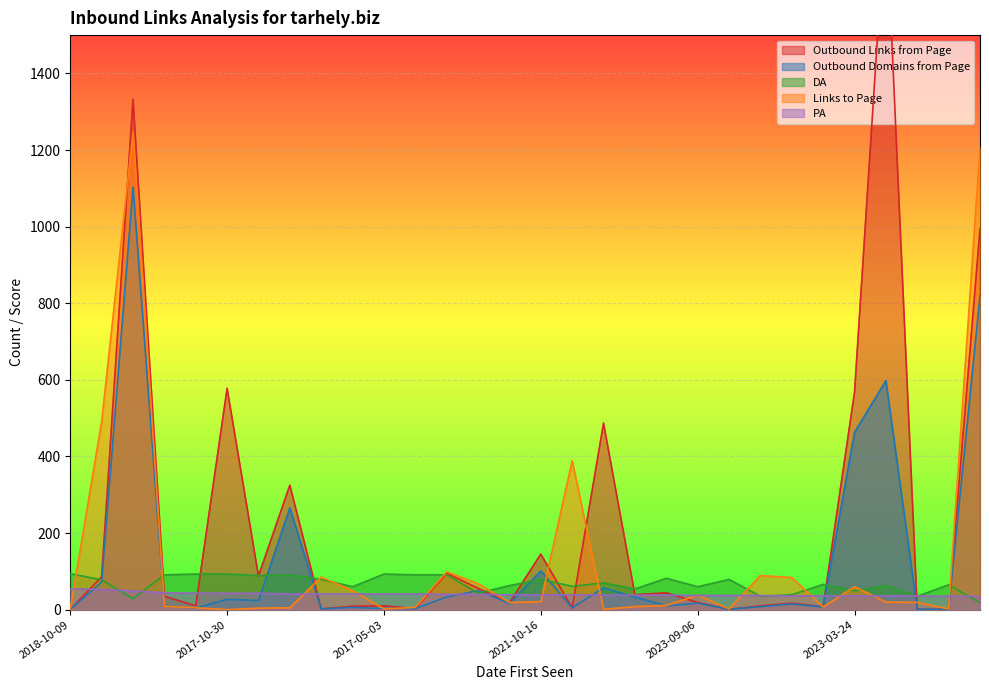

What position from the left is 2019-07-24?

8